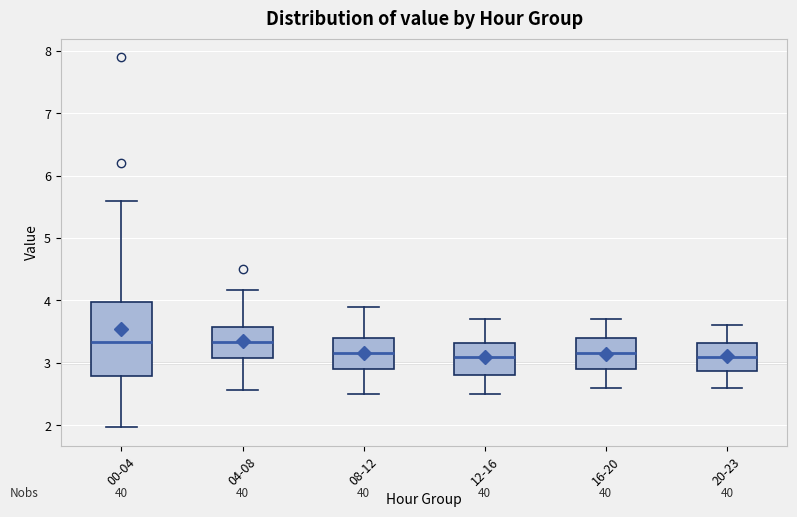

Reading left to right, read every box against the y-axis: the position of its median line, the range the box covers, and the ends of its whiskers. The values are not printed on the chart, so give them approximately, as read against the axis.

00-04: median 3.3, box 2.8 to 4.0, whiskers 2.0 to 5.6
04-08: median 3.3, box 3.1 to 3.6, whiskers 2.6 to 4.2
08-12: median 3.2, box 2.9 to 3.4, whiskers 2.5 to 3.9
12-16: median 3.1, box 2.8 to 3.3, whiskers 2.5 to 3.7
16-20: median 3.2, box 2.9 to 3.4, whiskers 2.6 to 3.7
20-23: median 3.1, box 2.9 to 3.3, whiskers 2.6 to 3.6